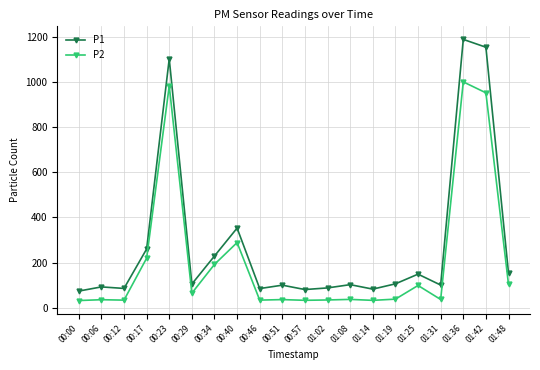

List the series in order of their peak value, lowest first.

P2, P1